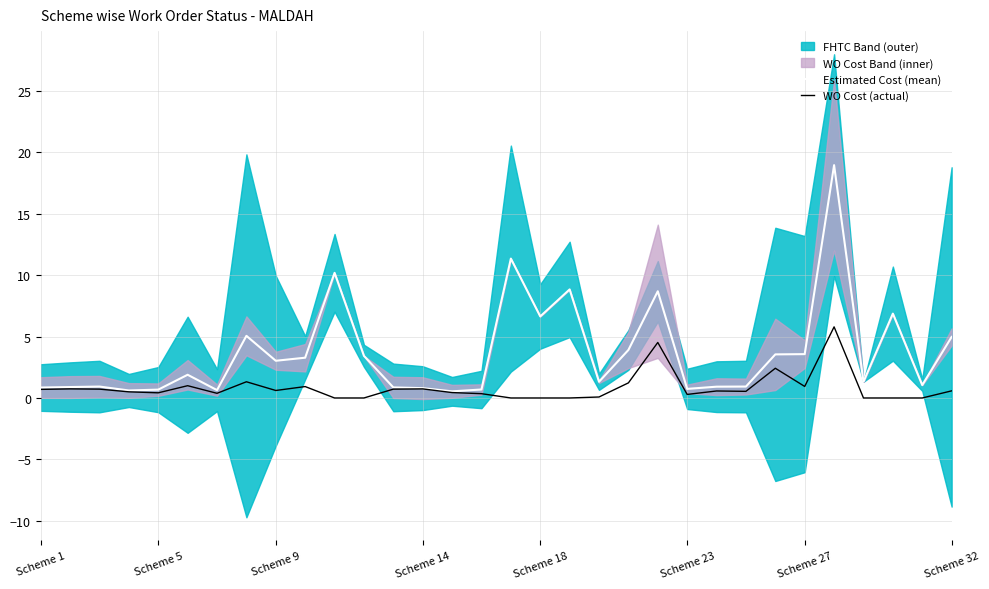

The Estimated Cost (mean) series shows 0.7 at Scheme 23. True or false?

True